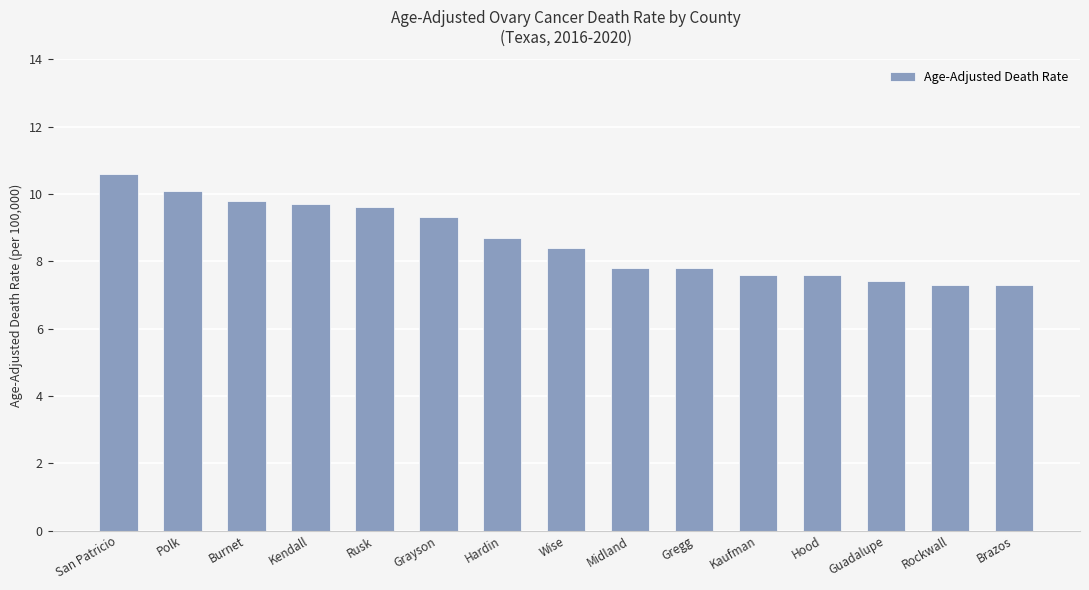

What value does the data have at Rusk?

9.6